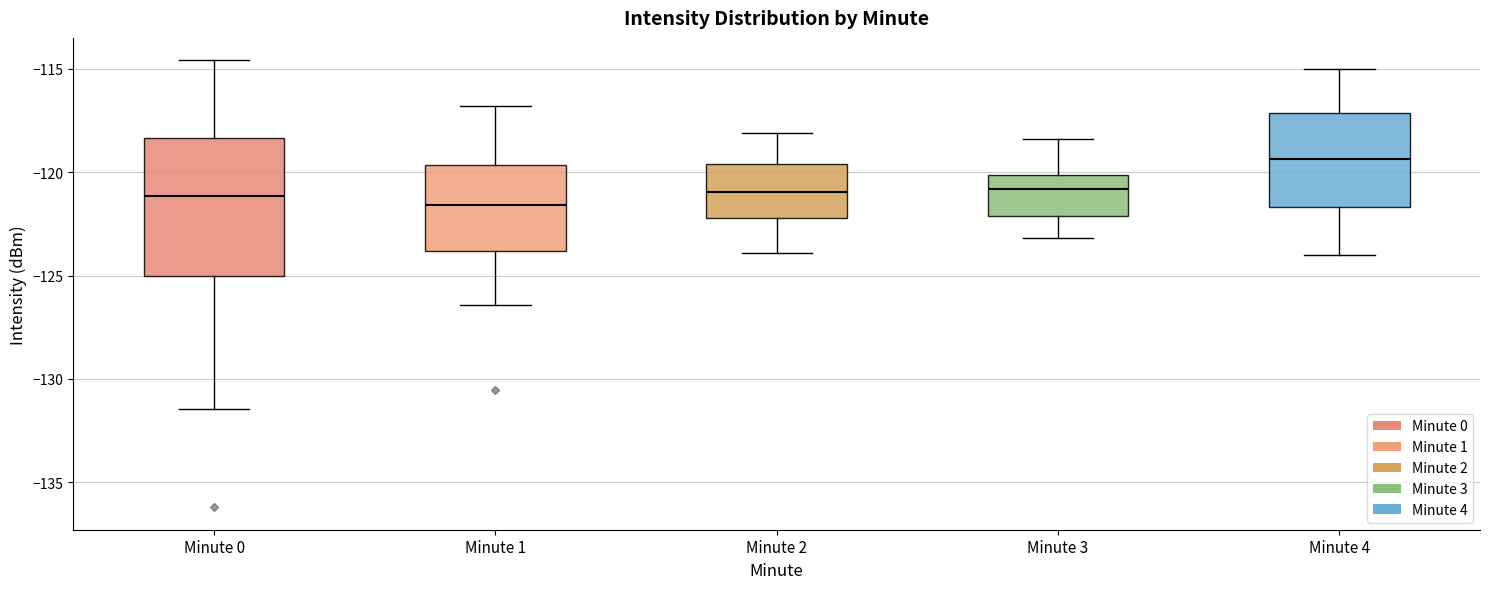

Comparing the boxes themselves (not the whiskers), which one is the tallest?

Minute 0